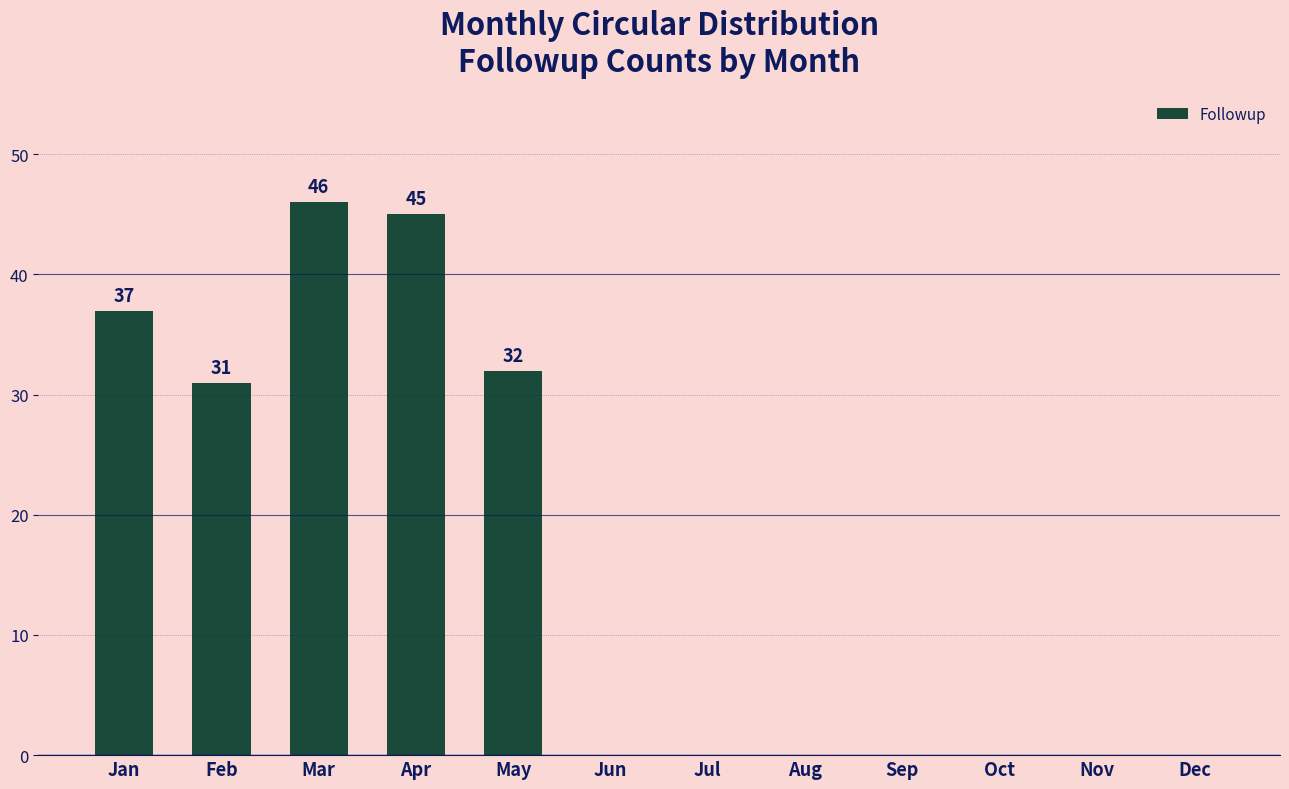

What is the change in value from Mar to May?

-14